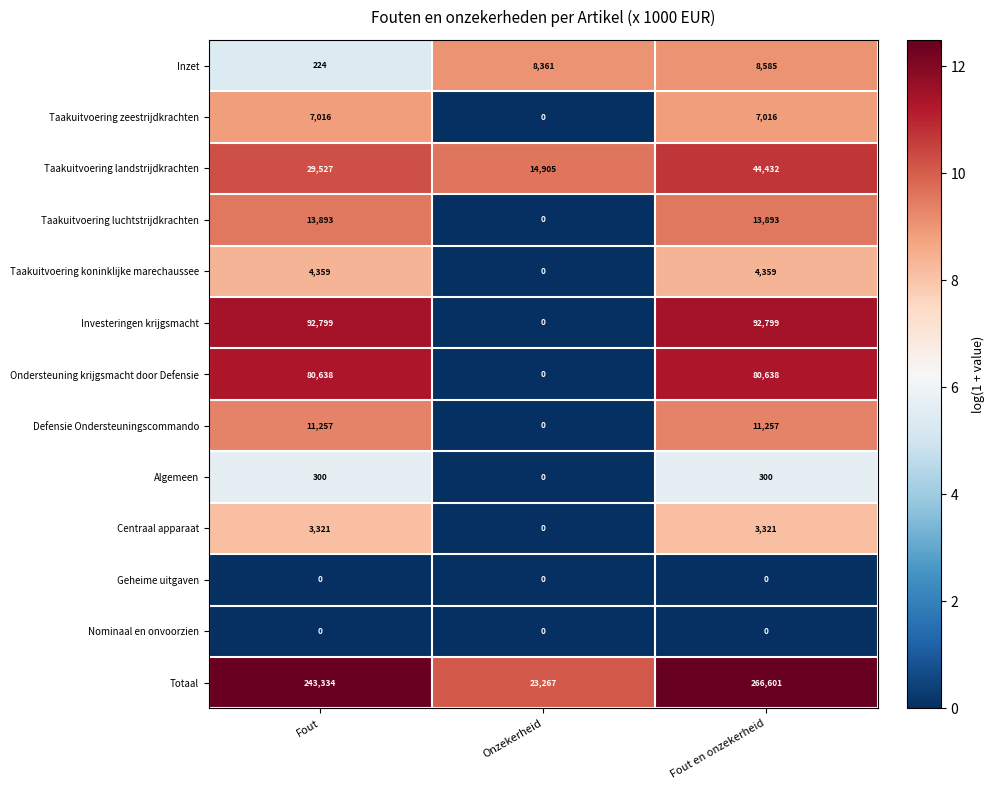

What is the spread (max minus min) of values at Fout en onzekerheid?

266601